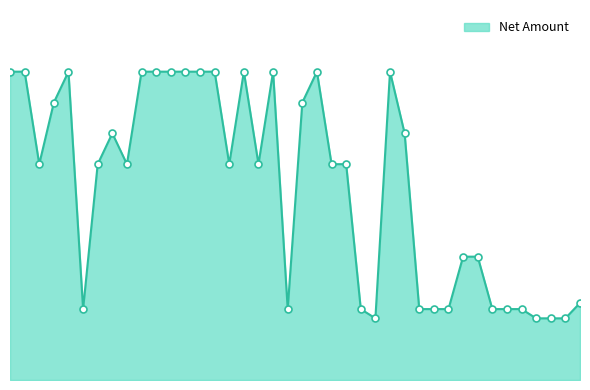

Does the chart have visible grid lines?

No